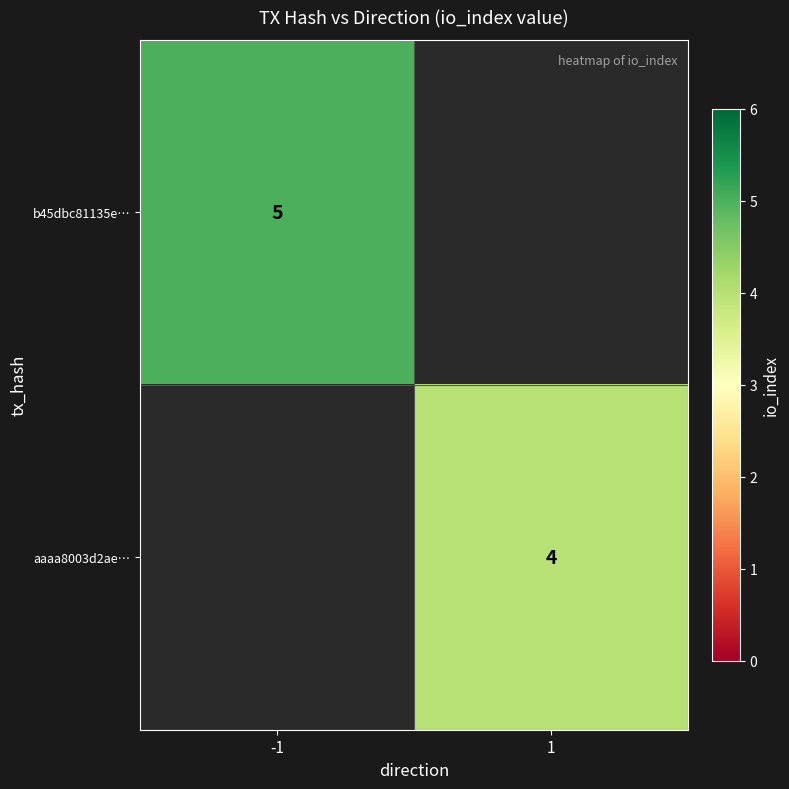

Count the number of categories in the chart.

2